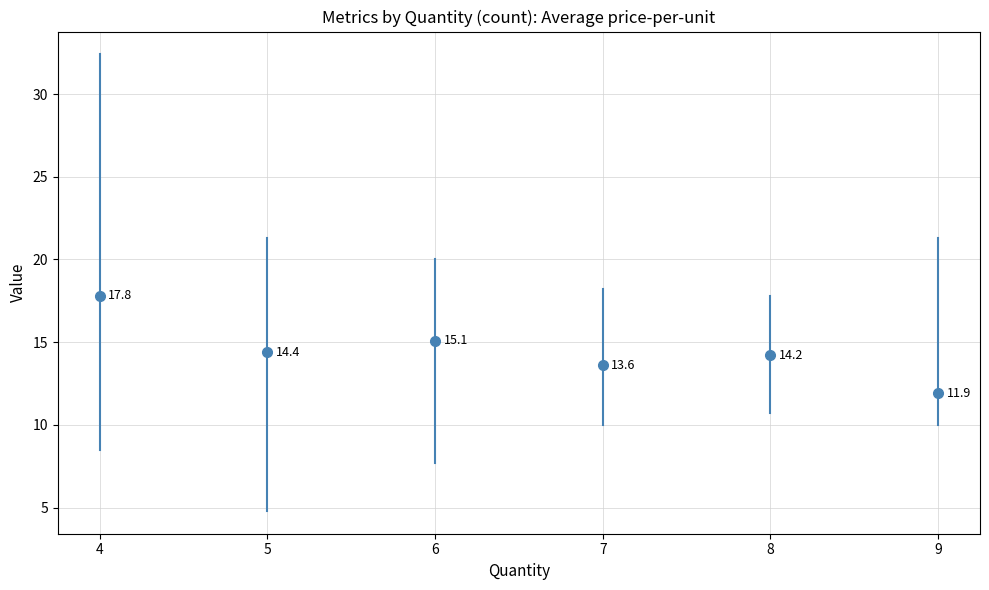

The value of mean at 5 is 2.9. True or false?

False